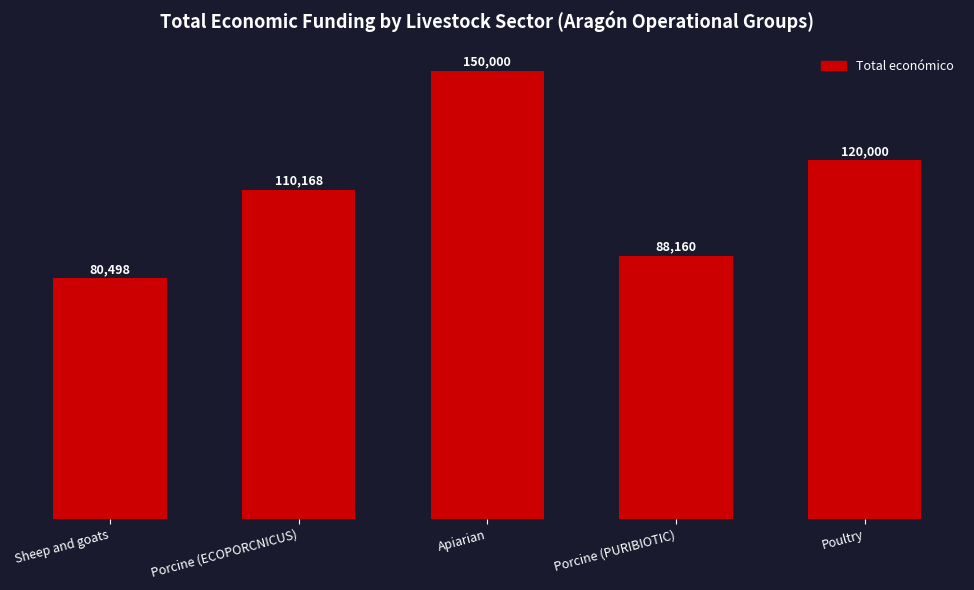

What is the label of the 1st bar from the right?

Poultry